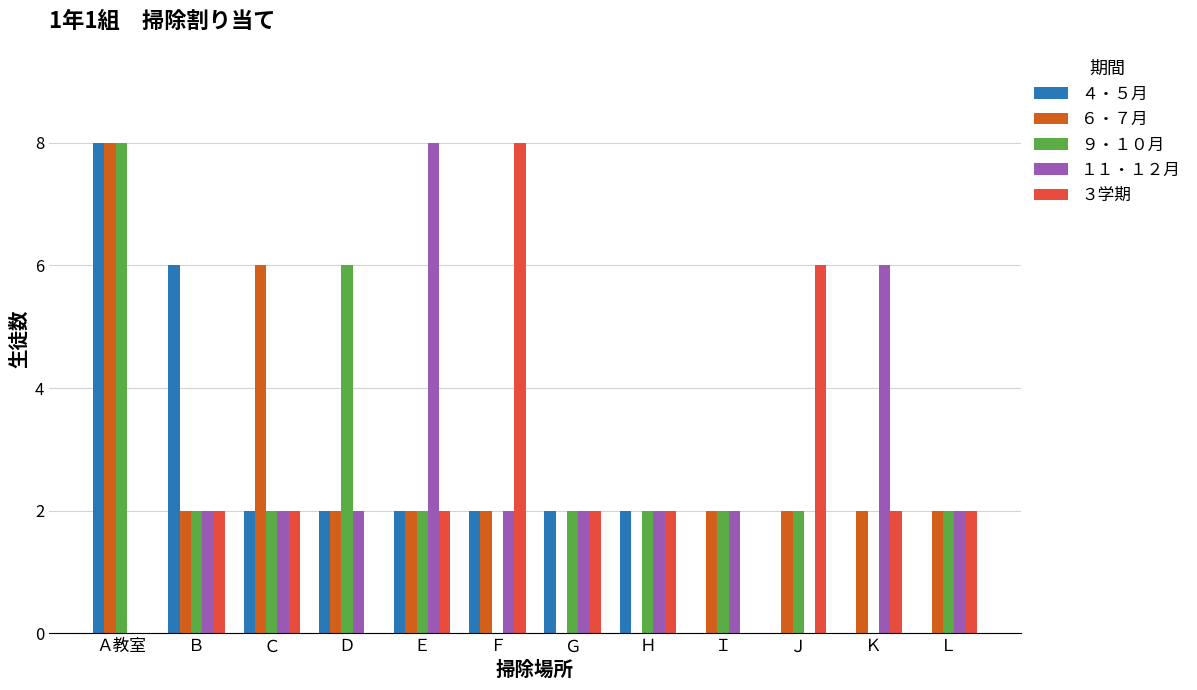

Which category has the highest value in the ９・１０月 series?

Ａ教室